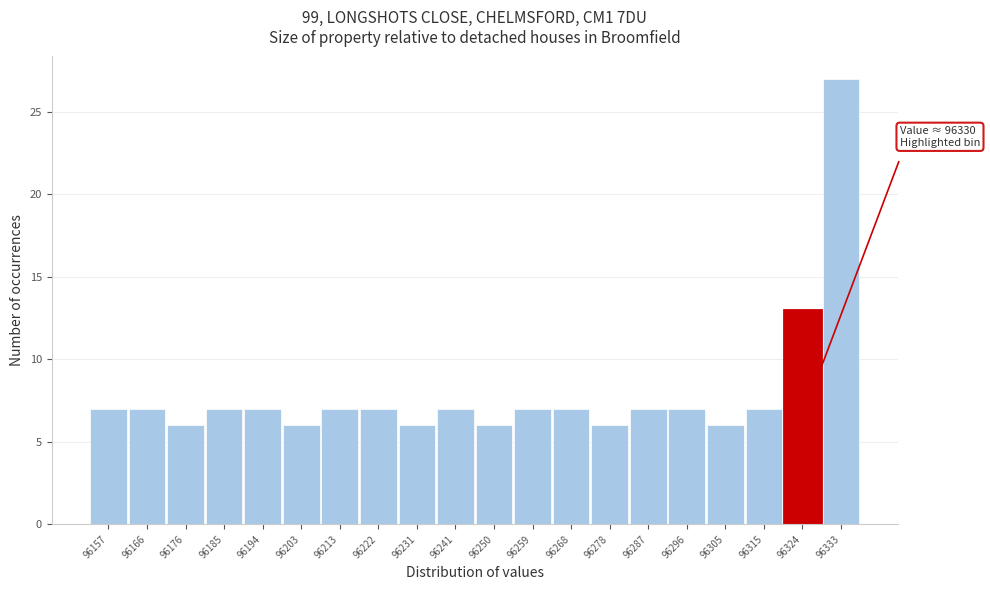

Reading right to left, what are all the values shown in this chart?

27	13	7	6	7	7	6	7	7	6	7	6	7	7	6	7	7	6	7	7